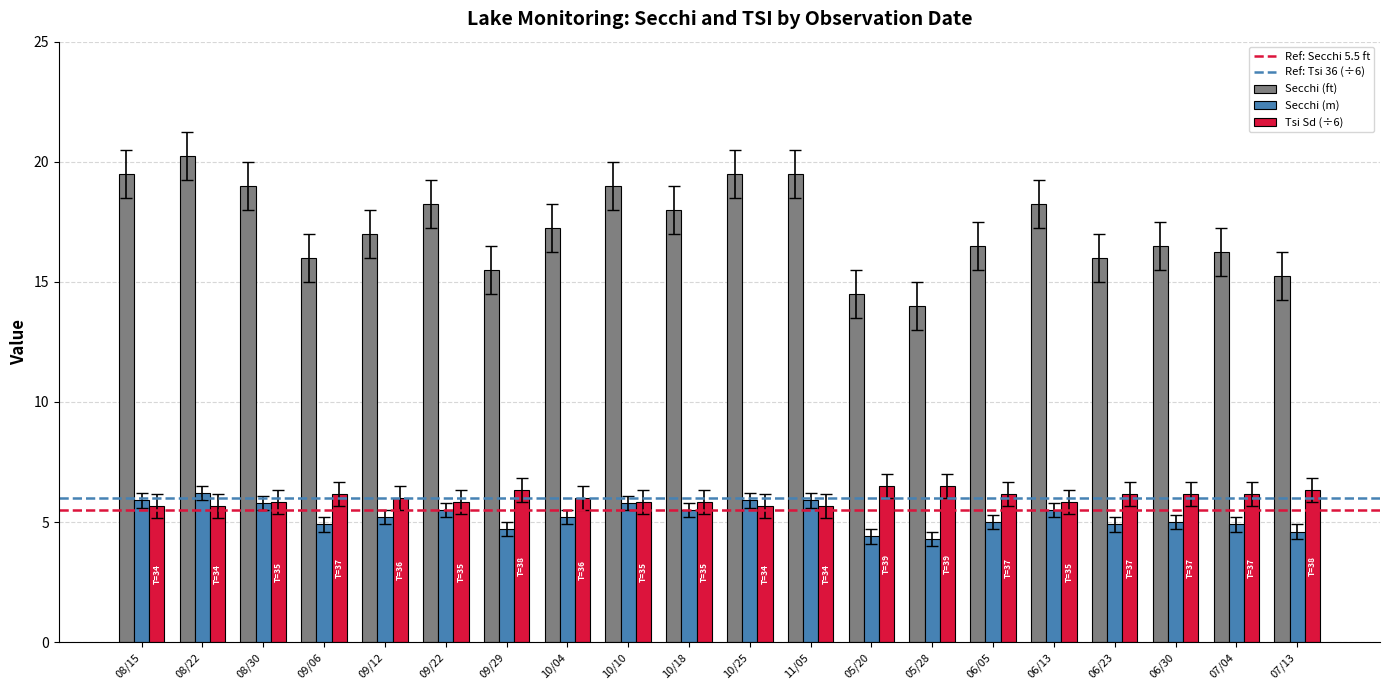

What is the label of the 3rd bar from the left?

08/30